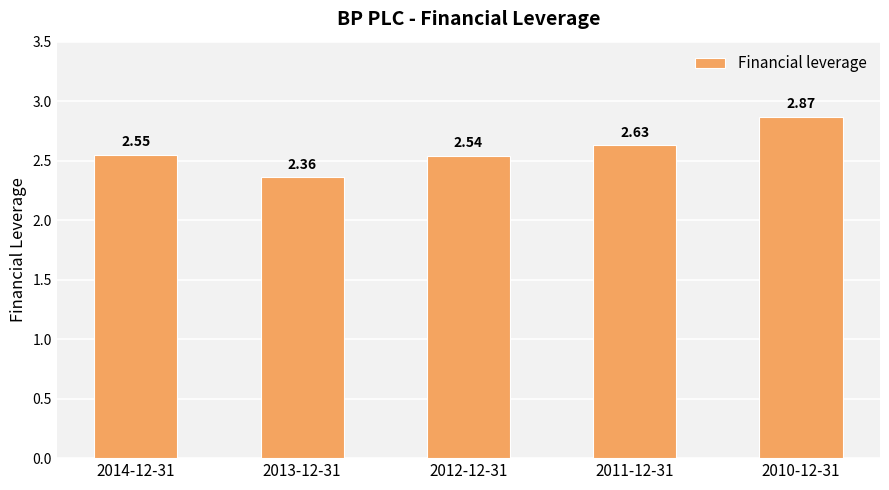

True or false: the data shows 0.6 at 2013-12-31.

False